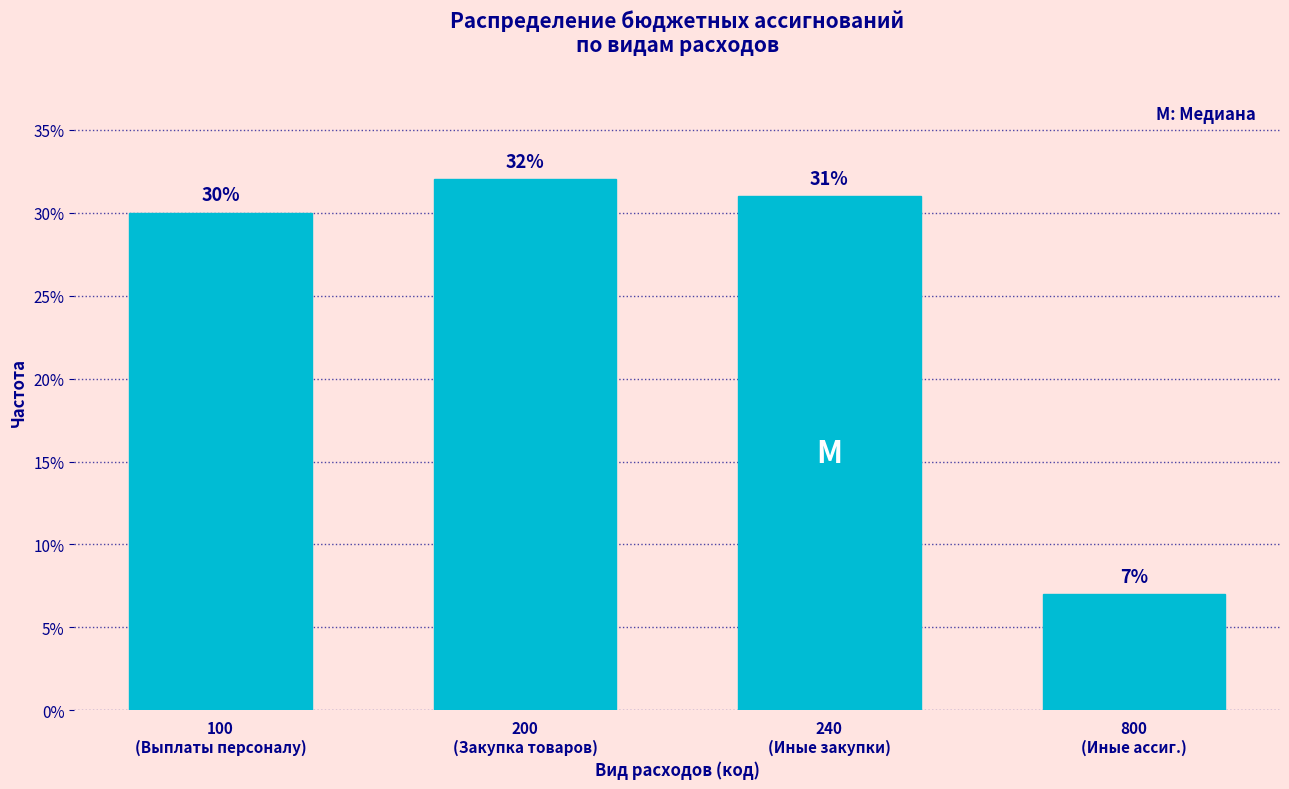

Reading left to right, transcribe all the data shown in this chart.

30.0	32.0	31.0	7.0